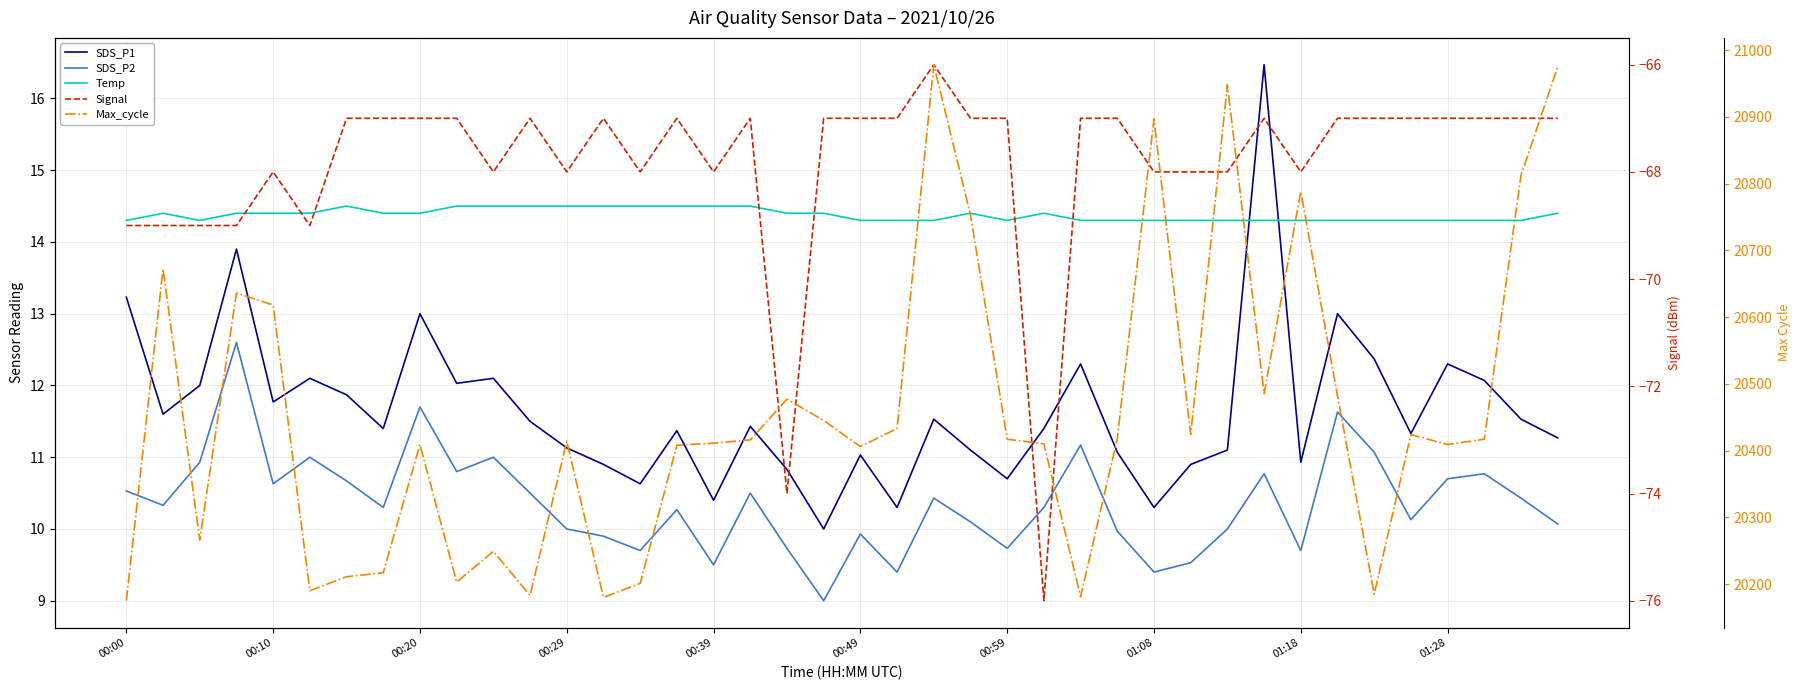

True or false: Signal and SDS_P2 cross at least once.

False